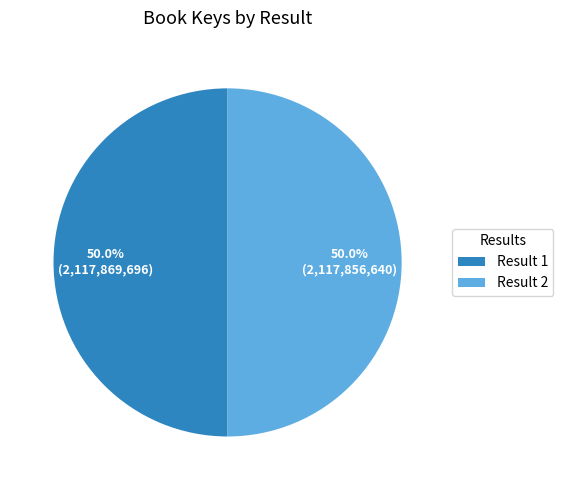

Approximately how many times larger is the value at Result 2 compared to Result 1?

1.0